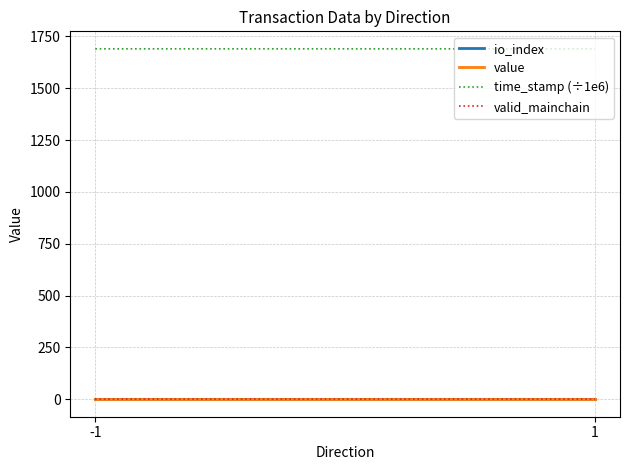

True or false: valid_mainchain has a value of 1.0 at -1.

True